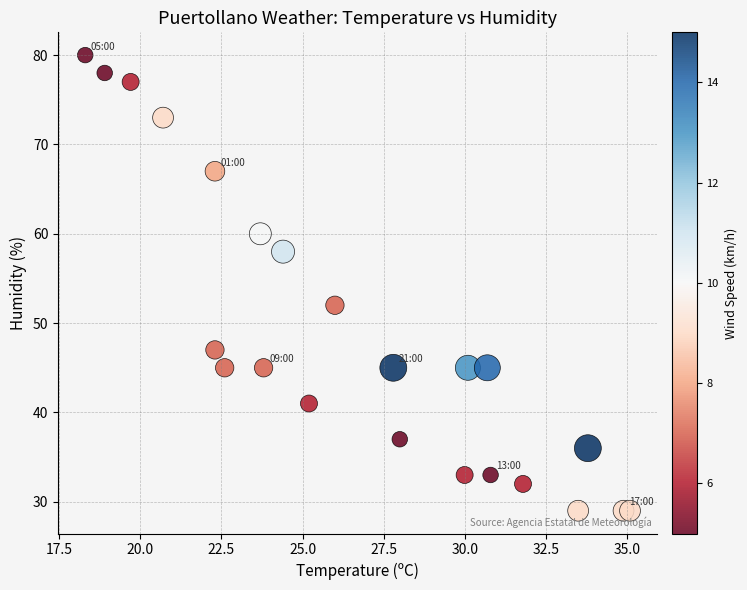

What Y value in the scatter plot is closest to 54?

52